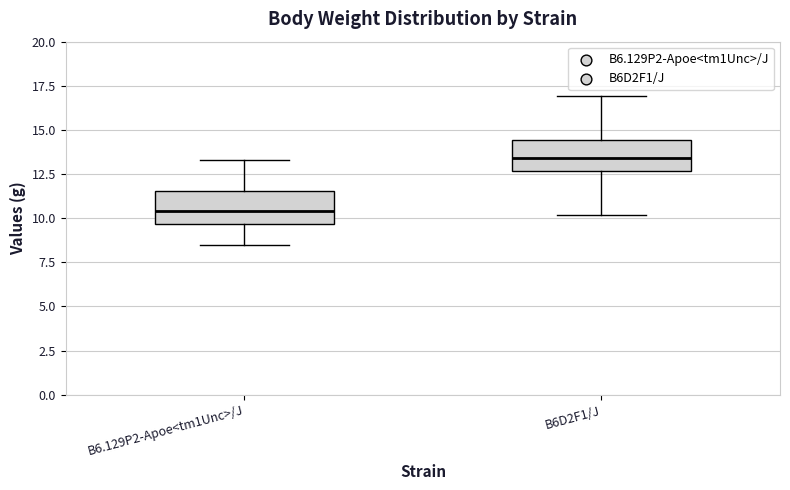

Where does the upper whisker of the box for B6D2F1/J end on the y-axis? The values are not printed on the chart, so give them approximately, as read against the axis.

17.0